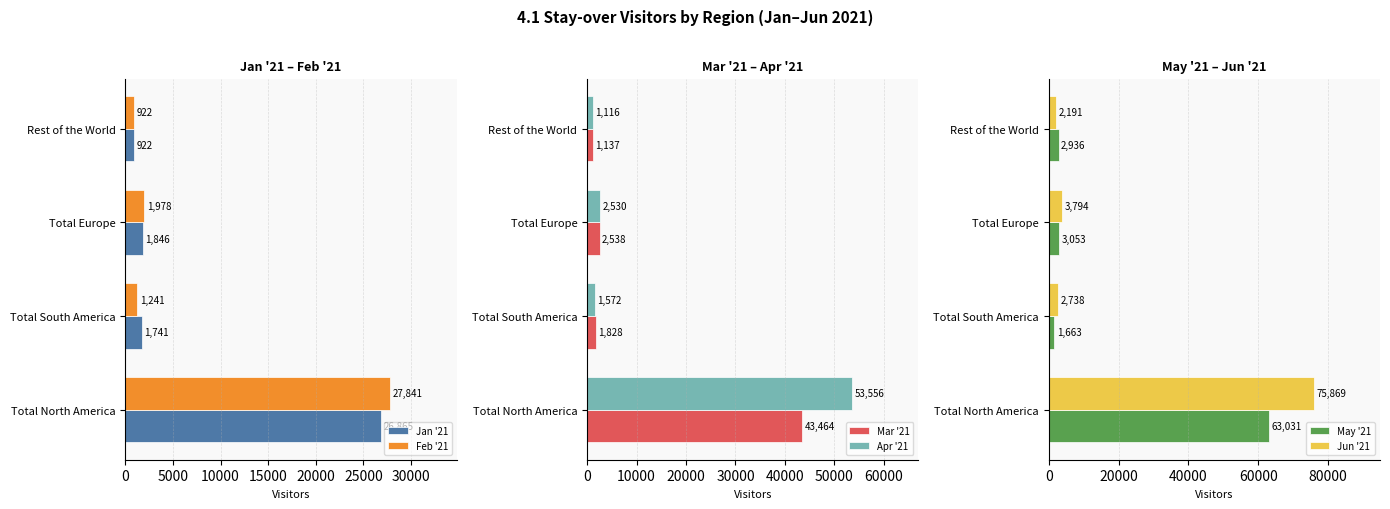

What value does the Feb '21 series have at Total South America, to the nearest 10?

1240